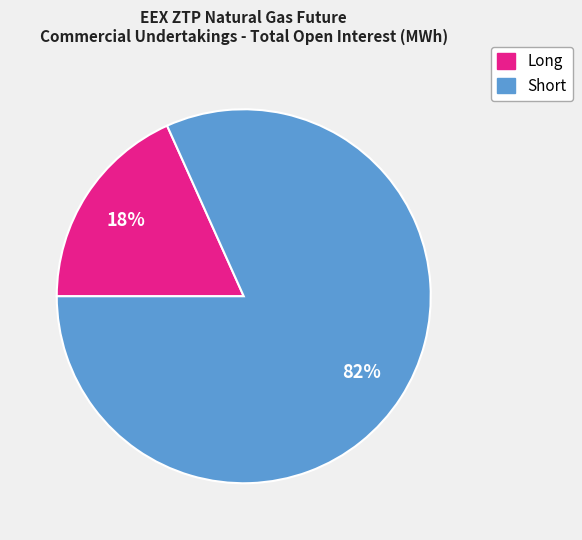

Count the number of slices in the pie.

2